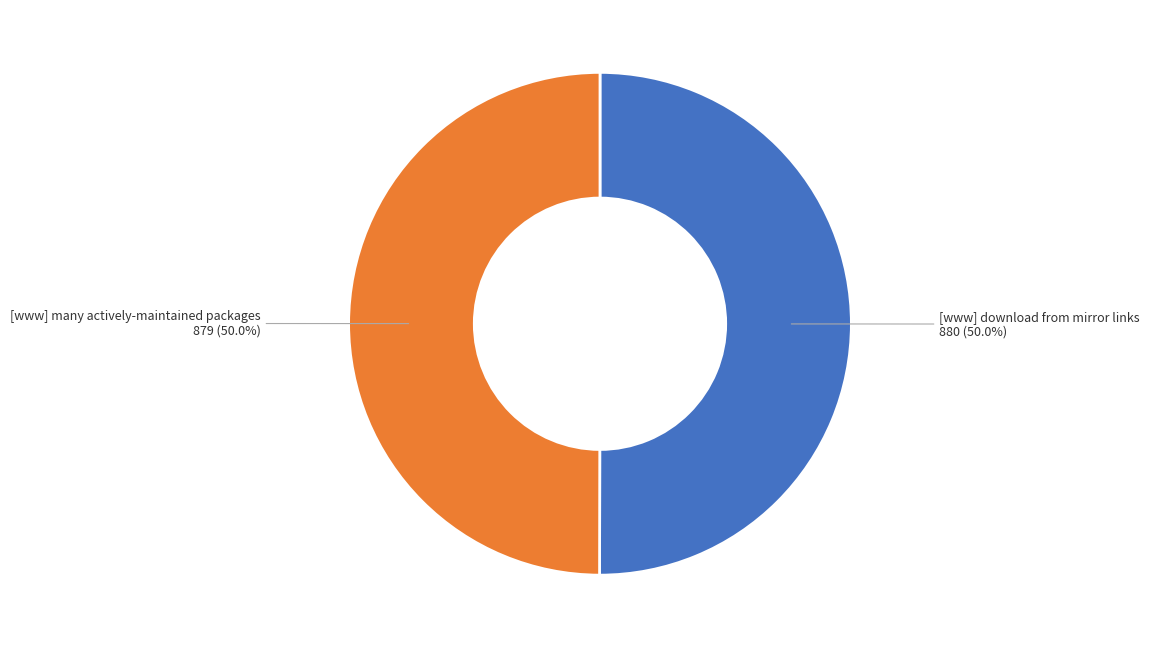

Count the number of slices in the pie.

2